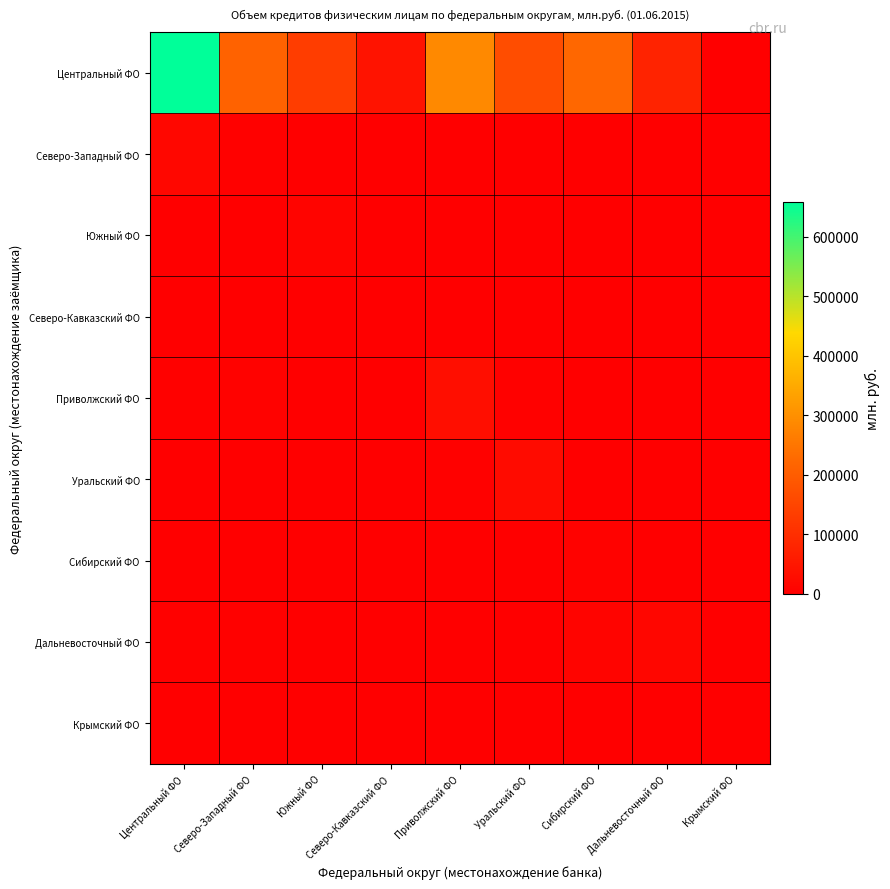

Rank the series at Южный ФО from lowest to highest value.

Крымский ФО, Сибирский ФО, Северо-Кавказский ФО, Дальневосточный ФО, Северо-Западный ФО, Уральский ФО, Приволжский ФО, Южный ФО, Центральный ФО